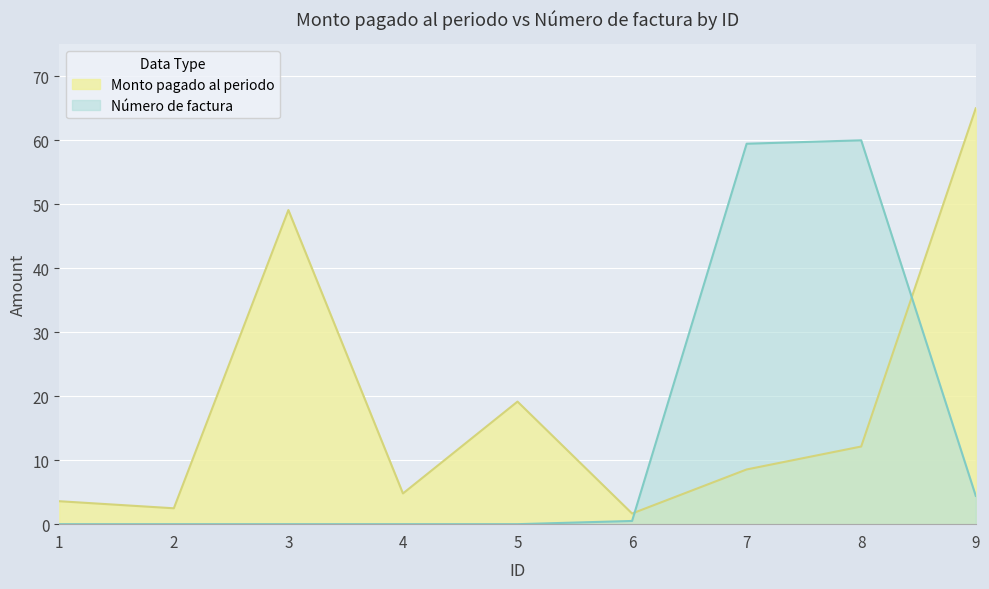

How many series are shown in this chart?

2